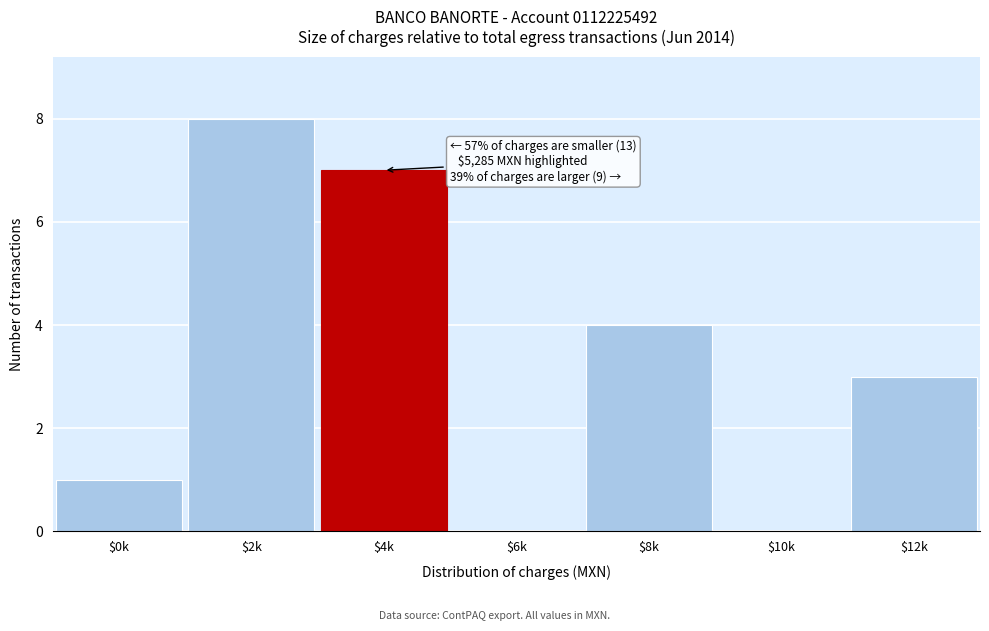

What is the sum of all values?

23